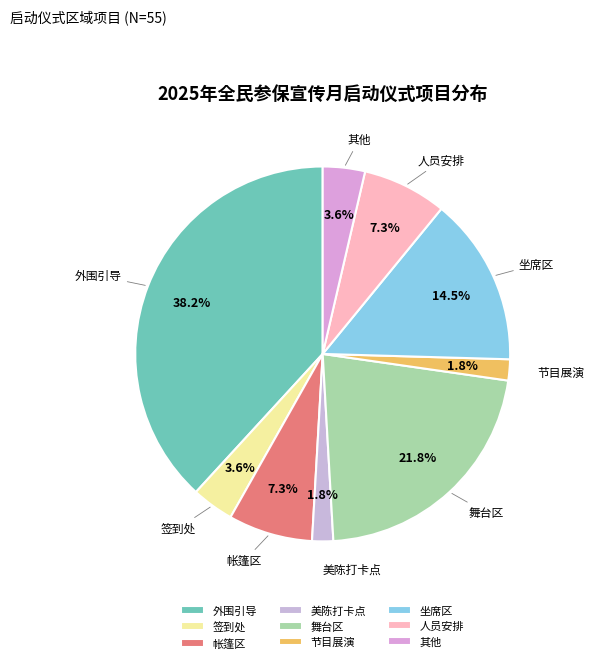

Does any single category account for the majority?

No